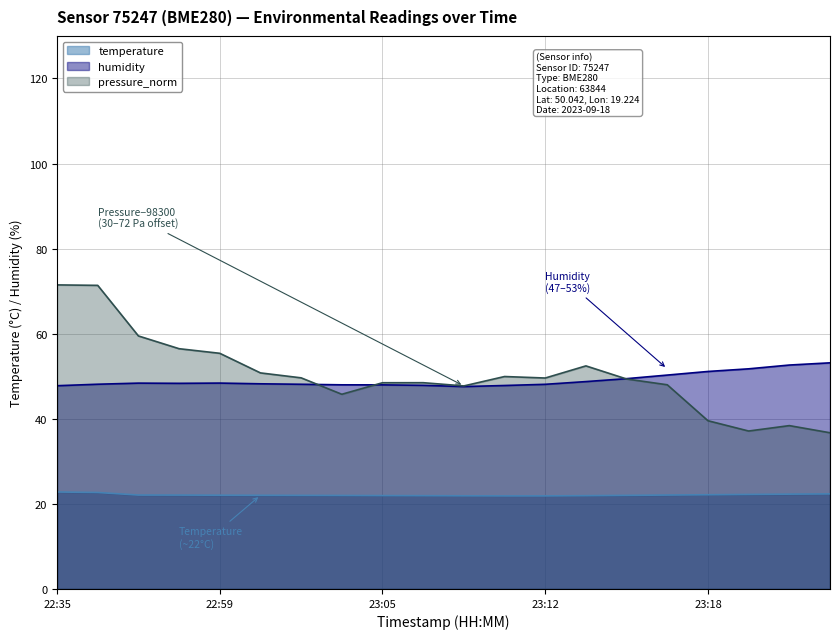

Read the humidity value at 23:23.

53.2